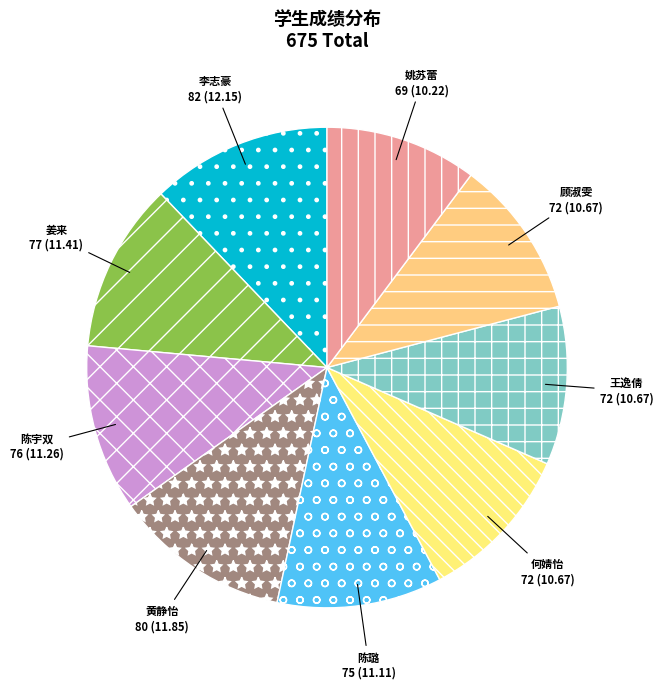

What is the ratio of the value at 王逸倩 to the value at 黄静怡?

0.9